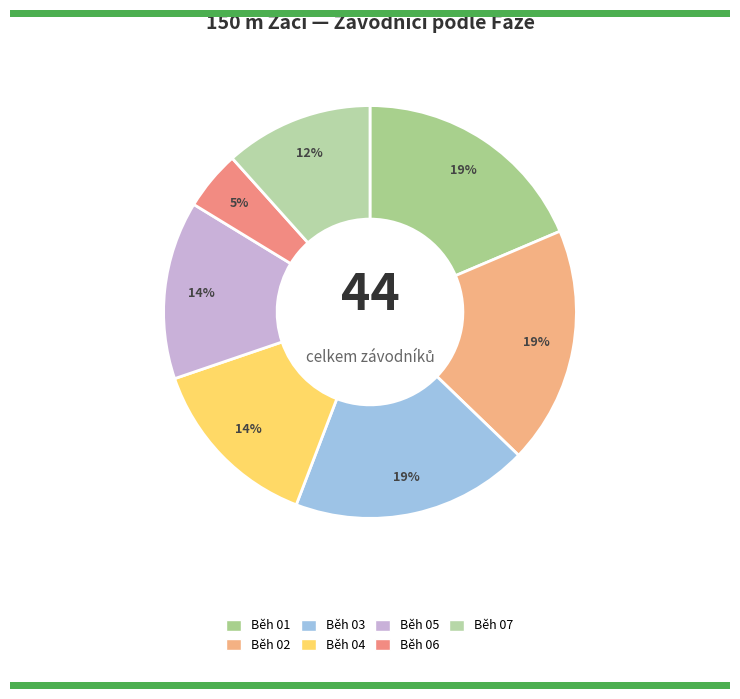

What percentage is the Běh 02 slice, to the nearest percent?

19%